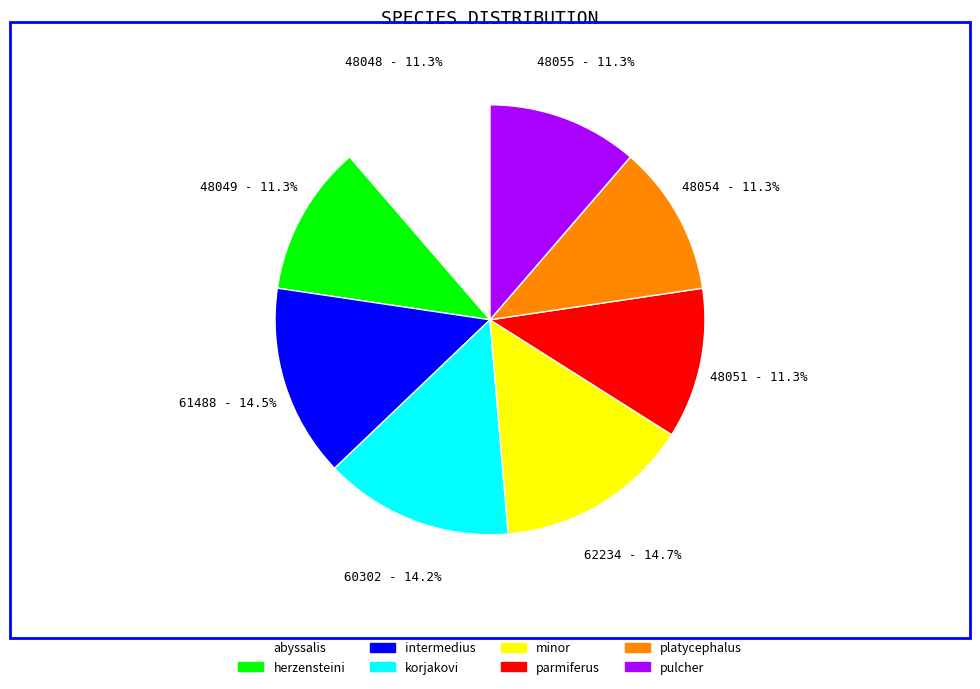

How many slices are in this pie chart?

8